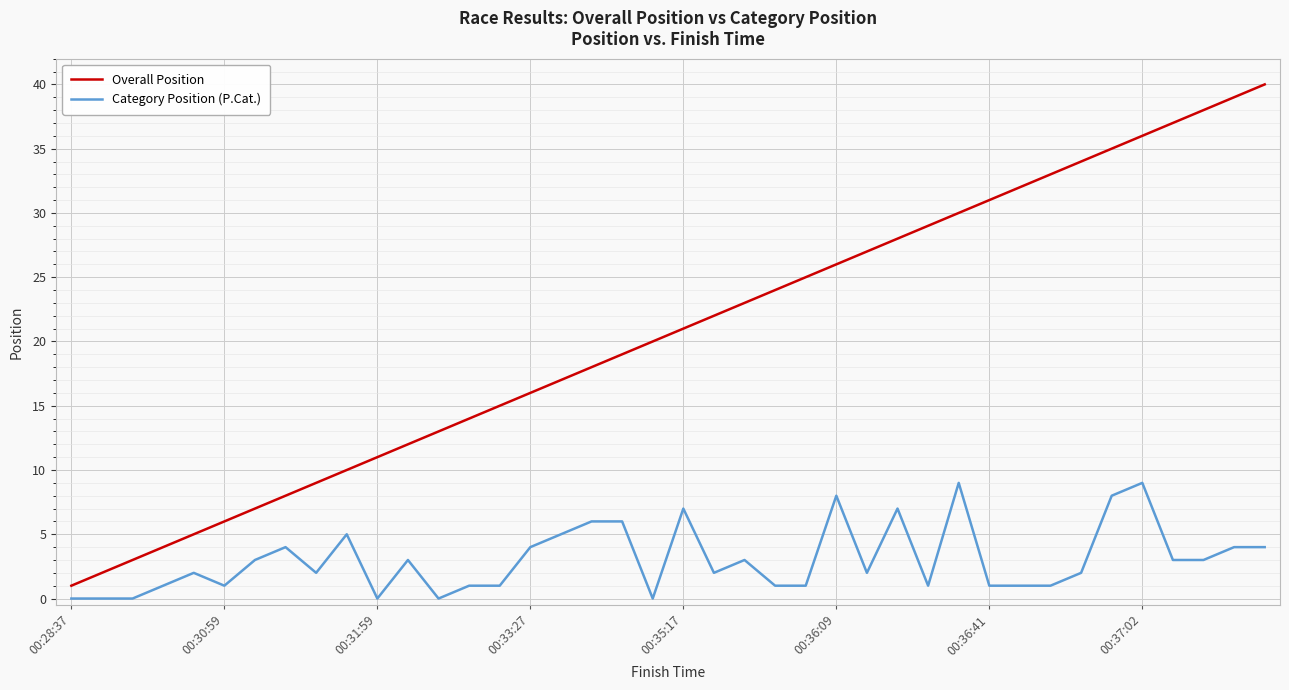

Rank the series by their maximum value, from highest to lowest.

Overall Position, Category Position (P.Cat.)